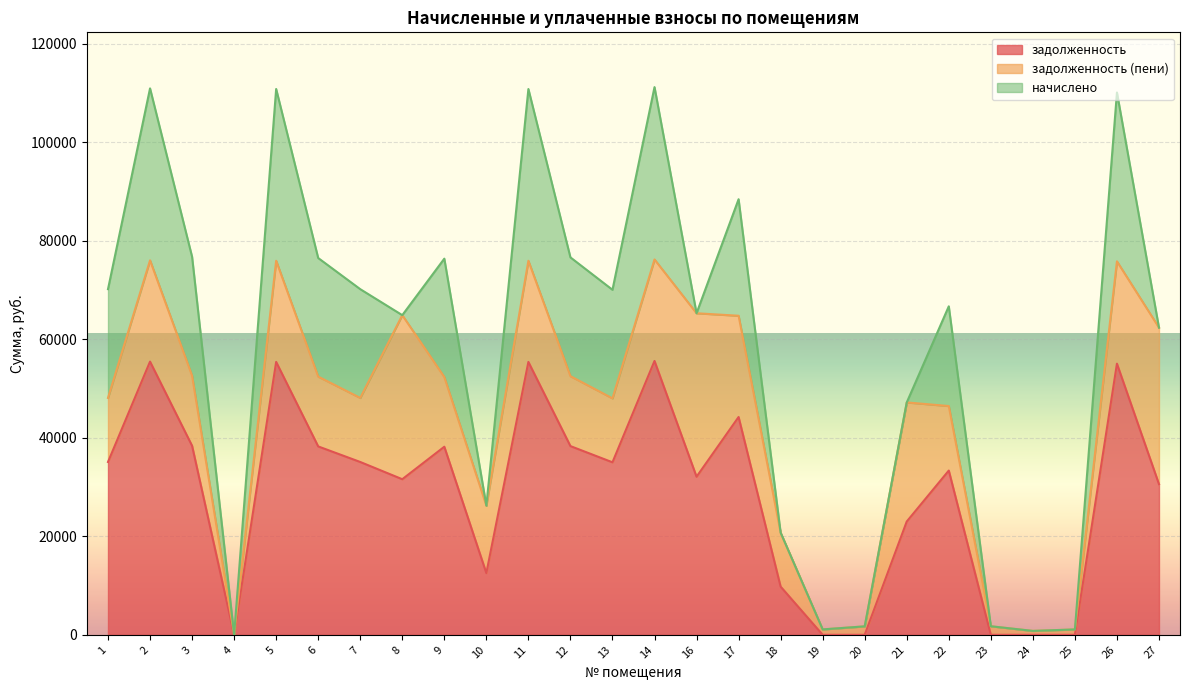

How many data points in задолженность are above 35010?

13